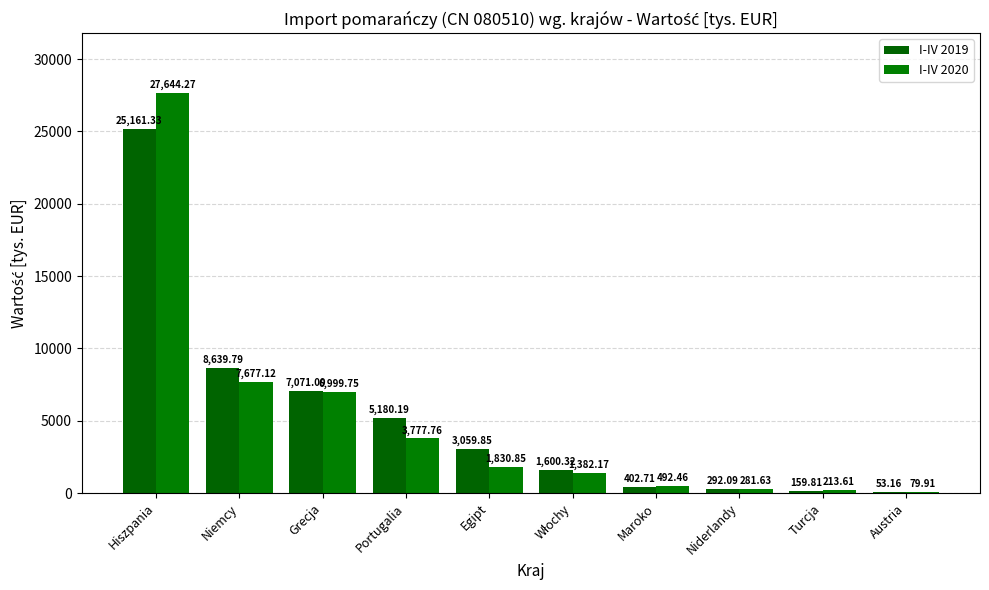

Reading left to right, extract all data points from this chart.

I-IV 2019: Hiszpania=25161.3	Niemcy=8639.8	Grecja=7071.1	Portugalia=5180.2	Egipt=3059.8	Włochy=1600.3	Maroko=402.7	Niderlandy=292.1	Turcja=159.8	Austria=53.2
I-IV 2020: Hiszpania=27644.3	Niemcy=7677.1	Grecja=6999.8	Portugalia=3777.8	Egipt=1830.8	Włochy=1382.2	Maroko=492.5	Niderlandy=281.6	Turcja=213.6	Austria=79.9